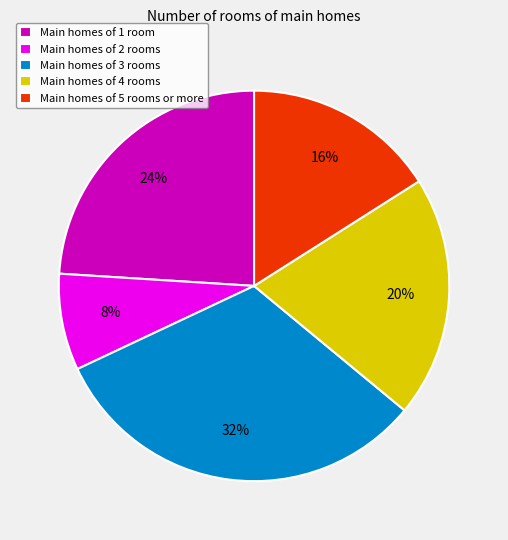

Count the number of slices in the pie.

5